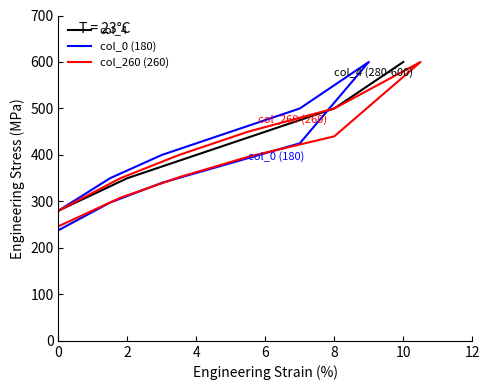

At how many categories does at least one series exceed 577?

1